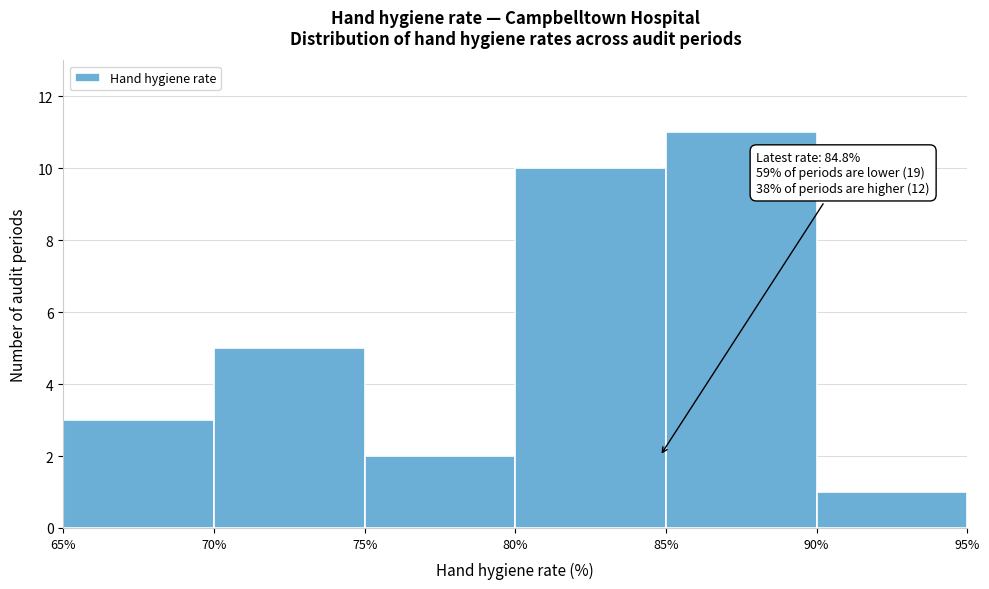

Over which range of the x-axis is the bar tallest?

85% to 90%